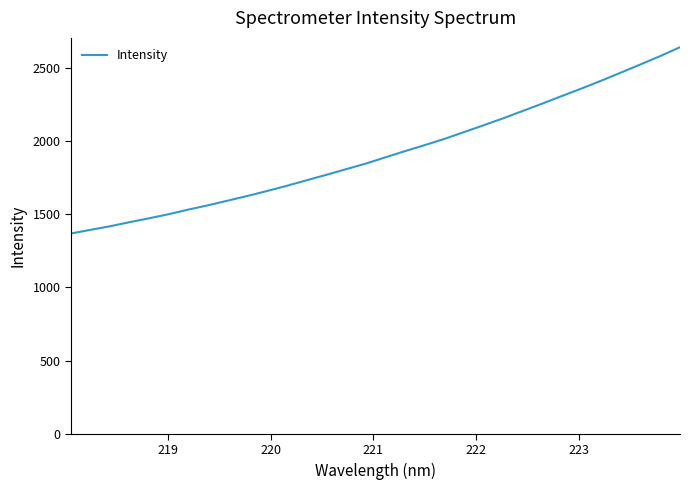

What is the difference between the maximum and minimum values?

1271.9